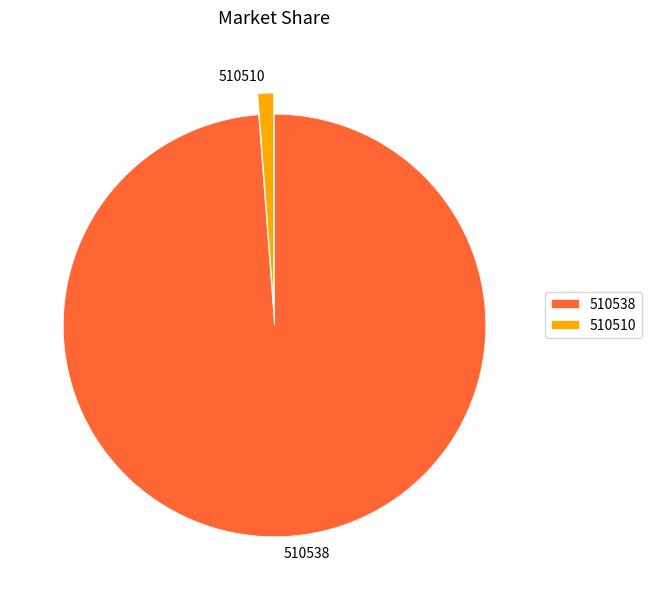

Rank the categories by value from lowest to highest.

510510, 510538